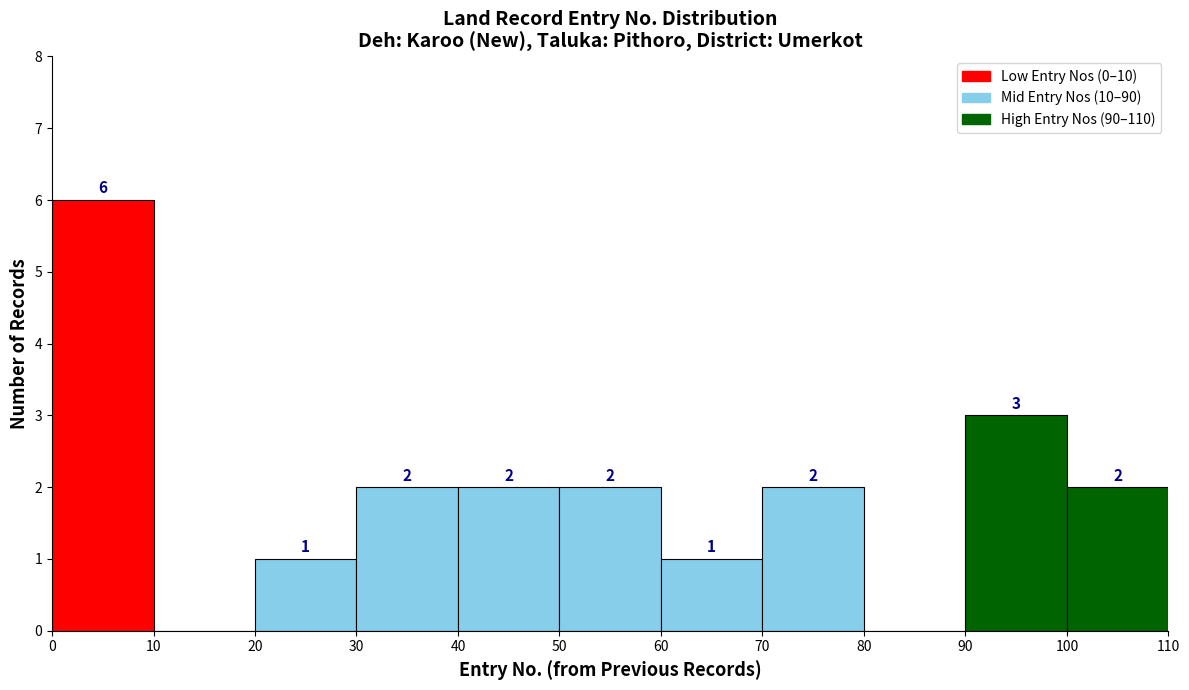

Which range on the x-axis has the tallest bar?

0 to 10